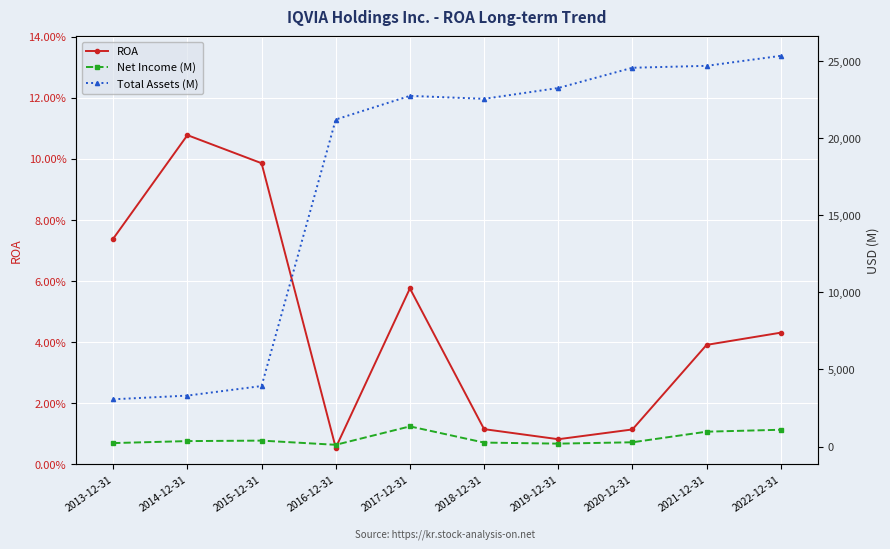

How many lines are shown in the chart?

3